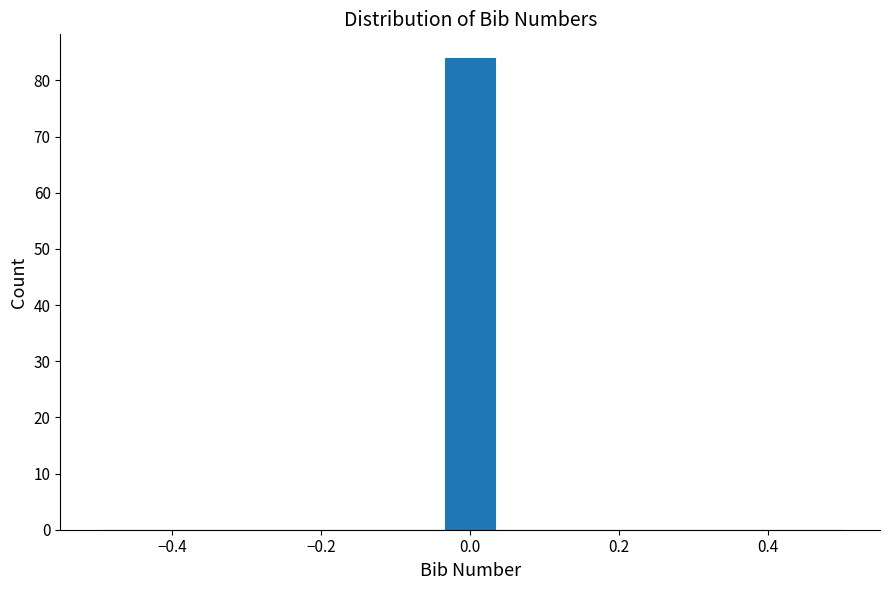

Around what value on the x-axis is the tallest bar? Give the approximate position of its centre, as read against the axis.

0.00